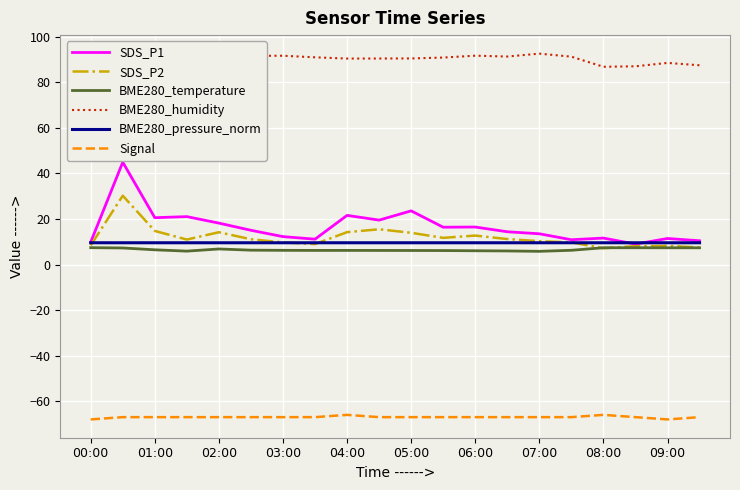

How many interior local valleys does the Signal series have?

1